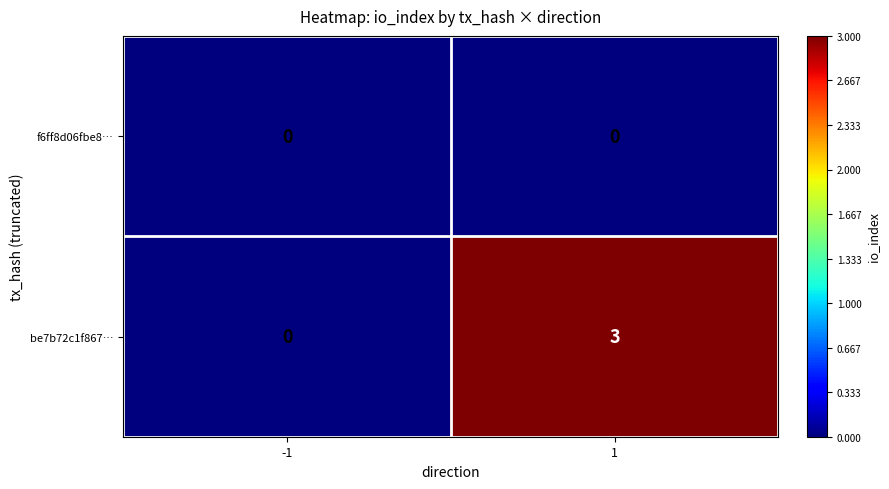

Reading right to left, transcribe all the data shown in this chart.

f6ff8d06fbe8…: 1=0	-1=0
be7b72c1f867…: 1=3	-1=0